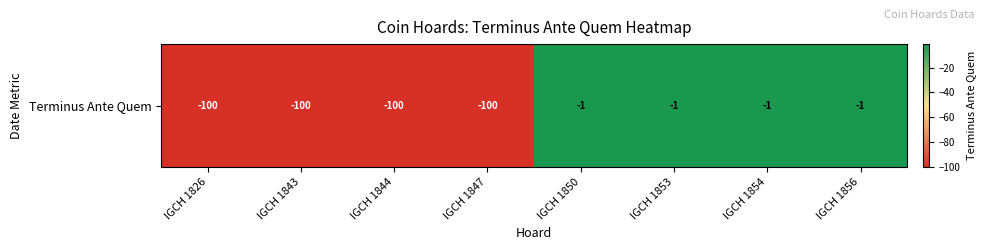

Between IGCH 1854 and IGCH 1853, which is larger?

IGCH 1854